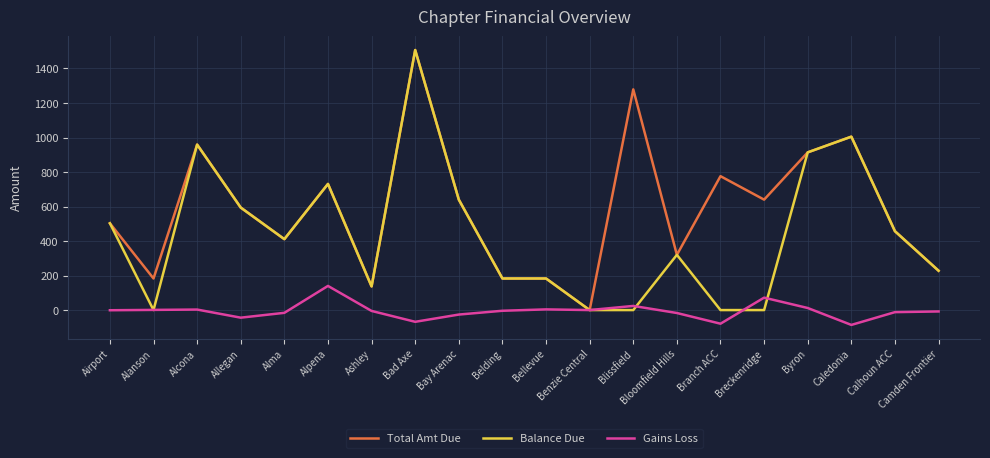

What is the total value across all series at Bad Axe?

2946